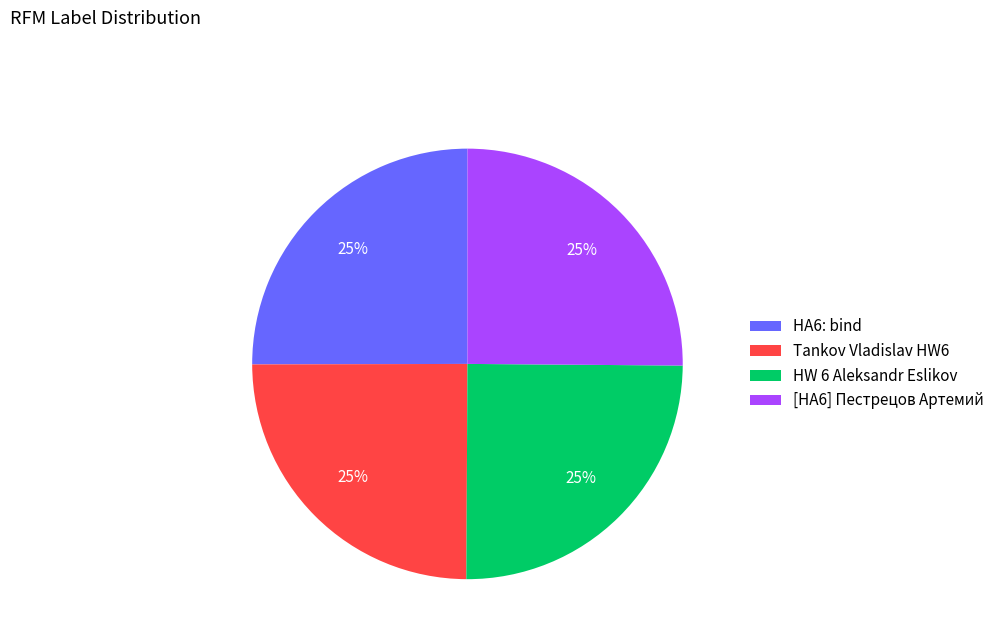

To the nearest percent, what is the combined percentage of [HA6] Пестрецов Артемий and Tankov Vladislav HW6?

50%